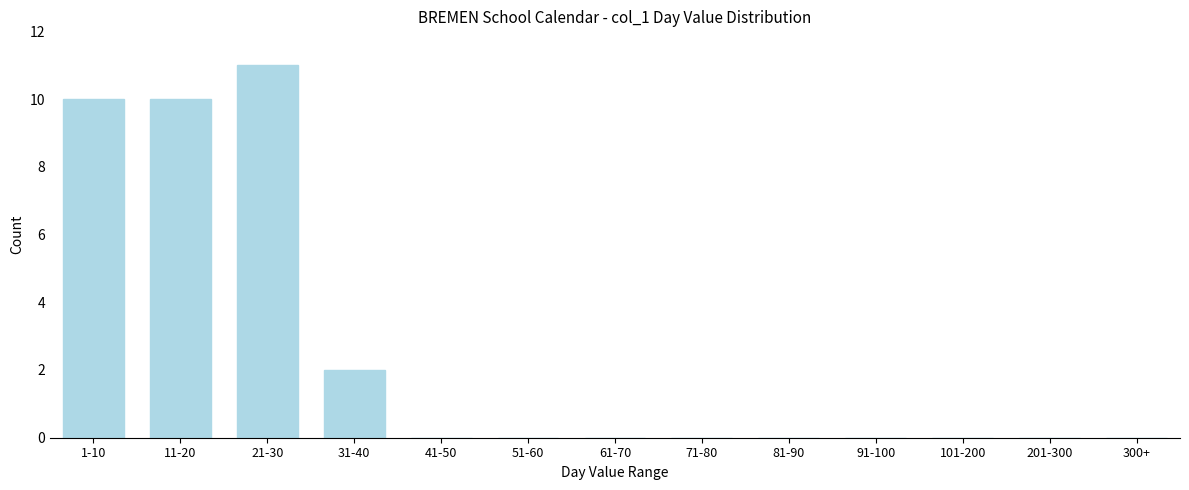

Reading right to left, extract all data points from this chart.

300+=0	201-300=0	101-200=0	91-100=0	81-90=0	71-80=0	61-70=0	51-60=0	41-50=0	31-40=2	21-30=11	11-20=10	1-10=10